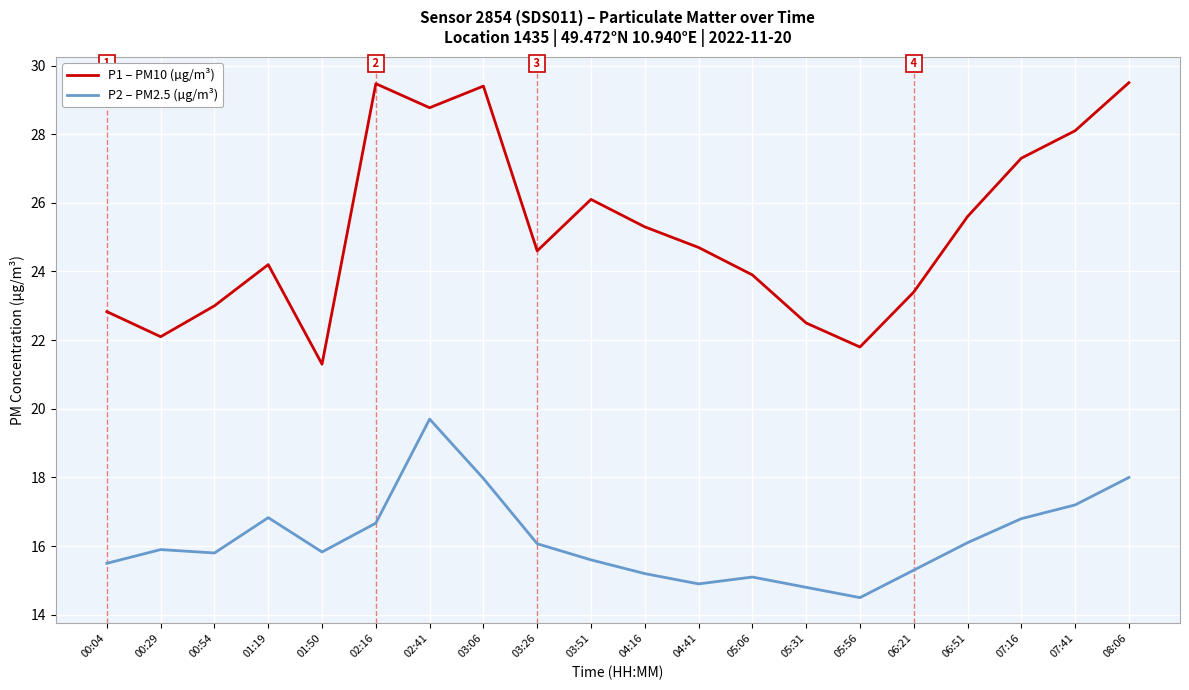

How many lines are shown in the chart?

2